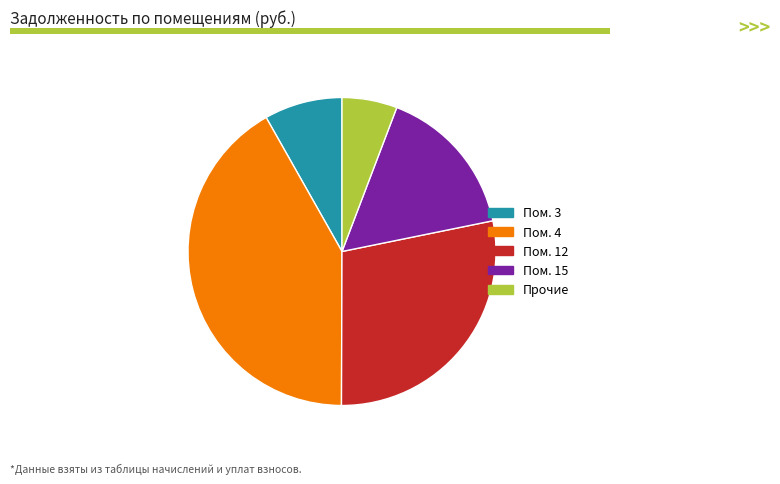

Does any single category account for the majority?

No